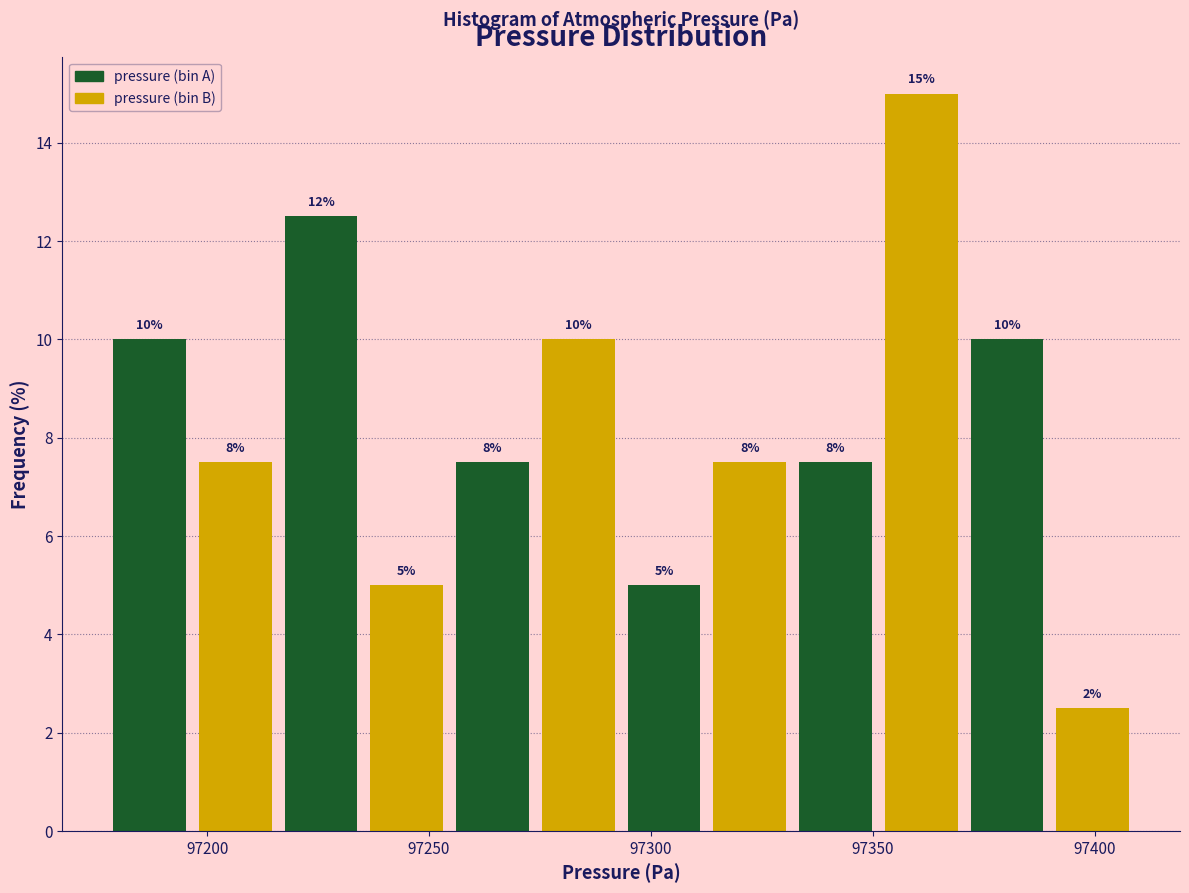

Around what value on the x-axis is the tallest bar? Give the approximate position of its centre, as read against the axis.

97360